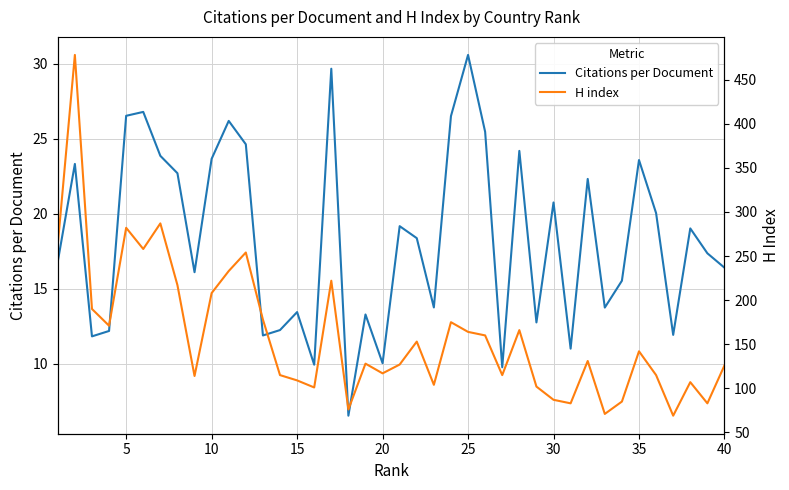

True or false: H index and Citations per Document cross at least once.

False